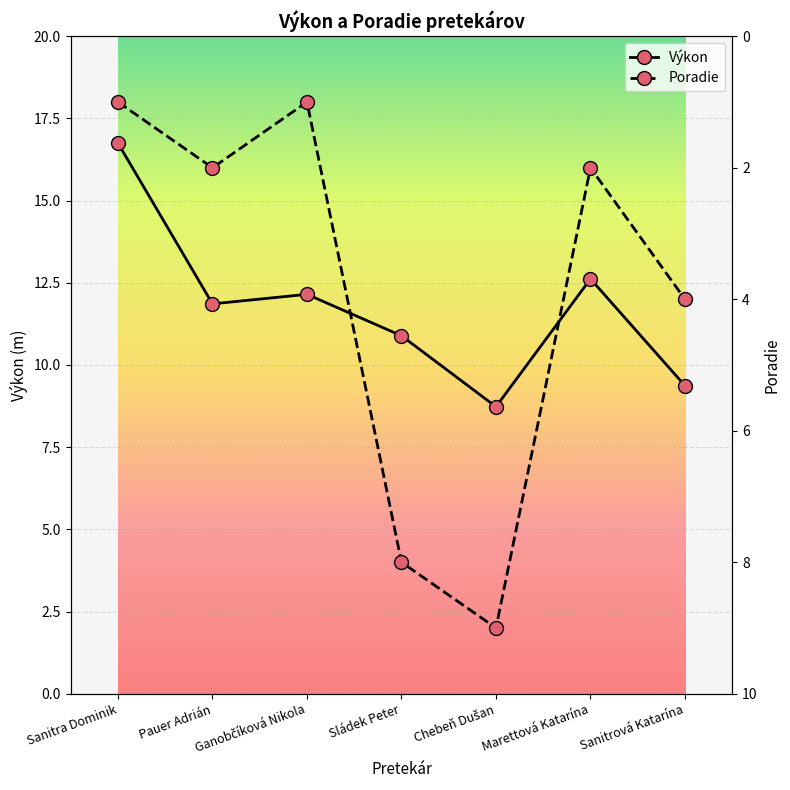

True or false: Výkon has a value of 14.5 at Chebeň Dušan.

False